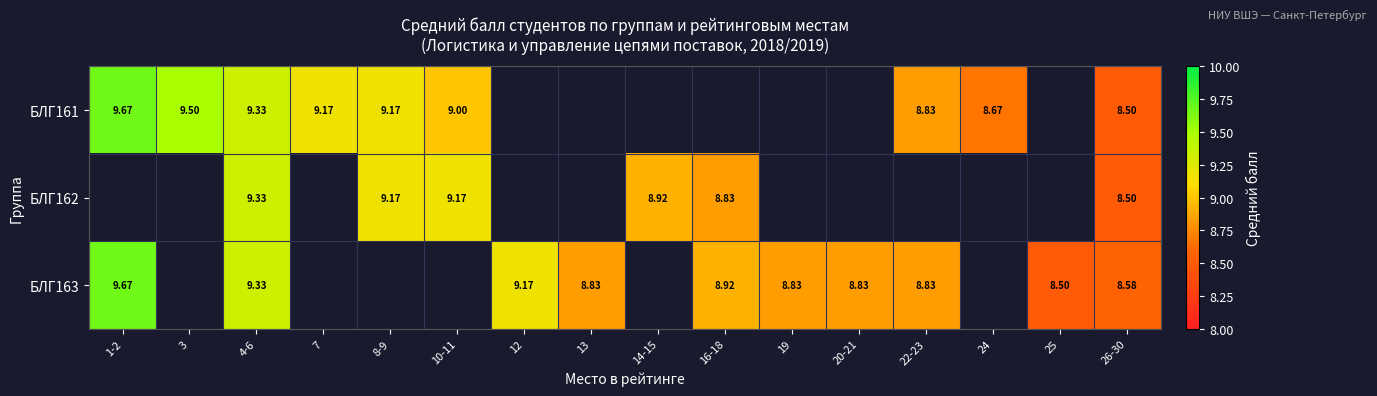

Is the value of БЛГ161 at 7 greater than the value of БЛГ162 at 26-30?

Yes